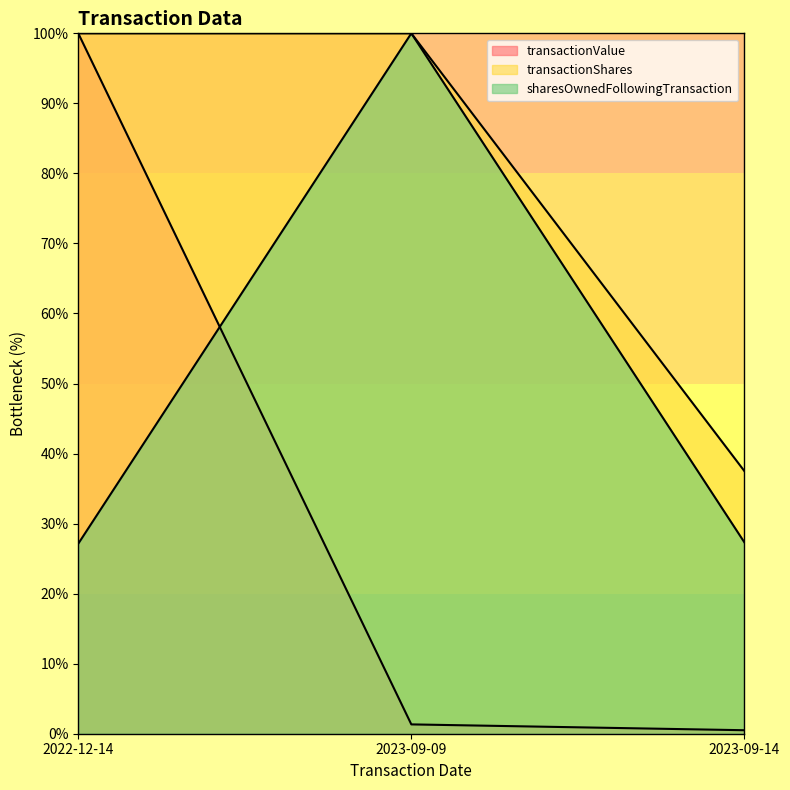

What is the value of the transactionShares point at the 3rd from the left?

37.5